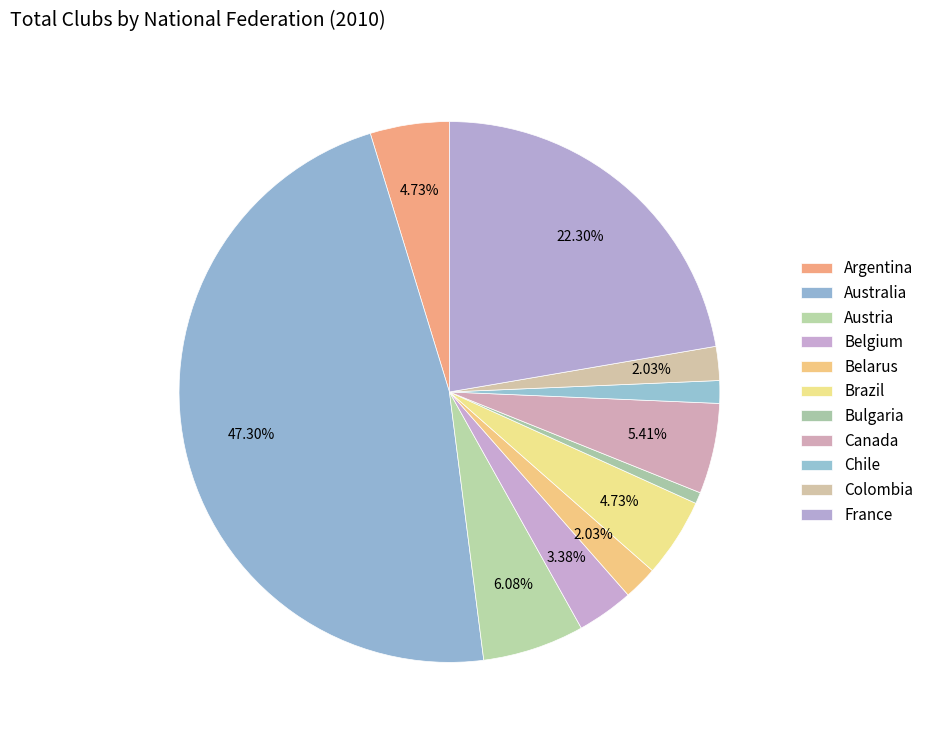

Do Brazil and Belgium together represent more than half of the pie?

No